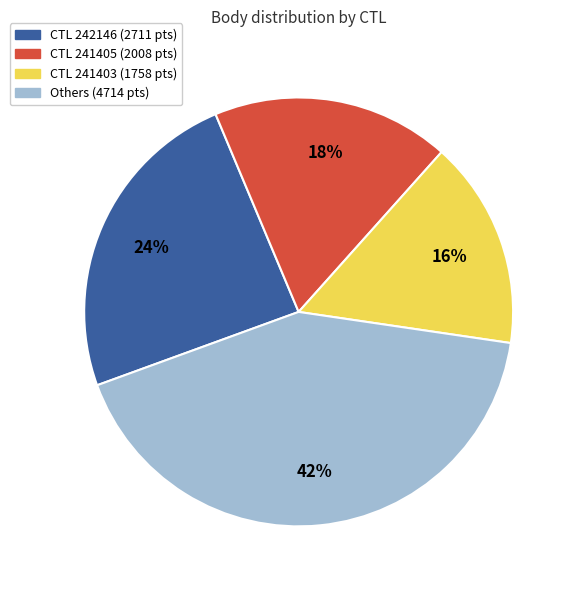

To the nearest percent, what is the difference between the largest and smallest slice percentages?

26%